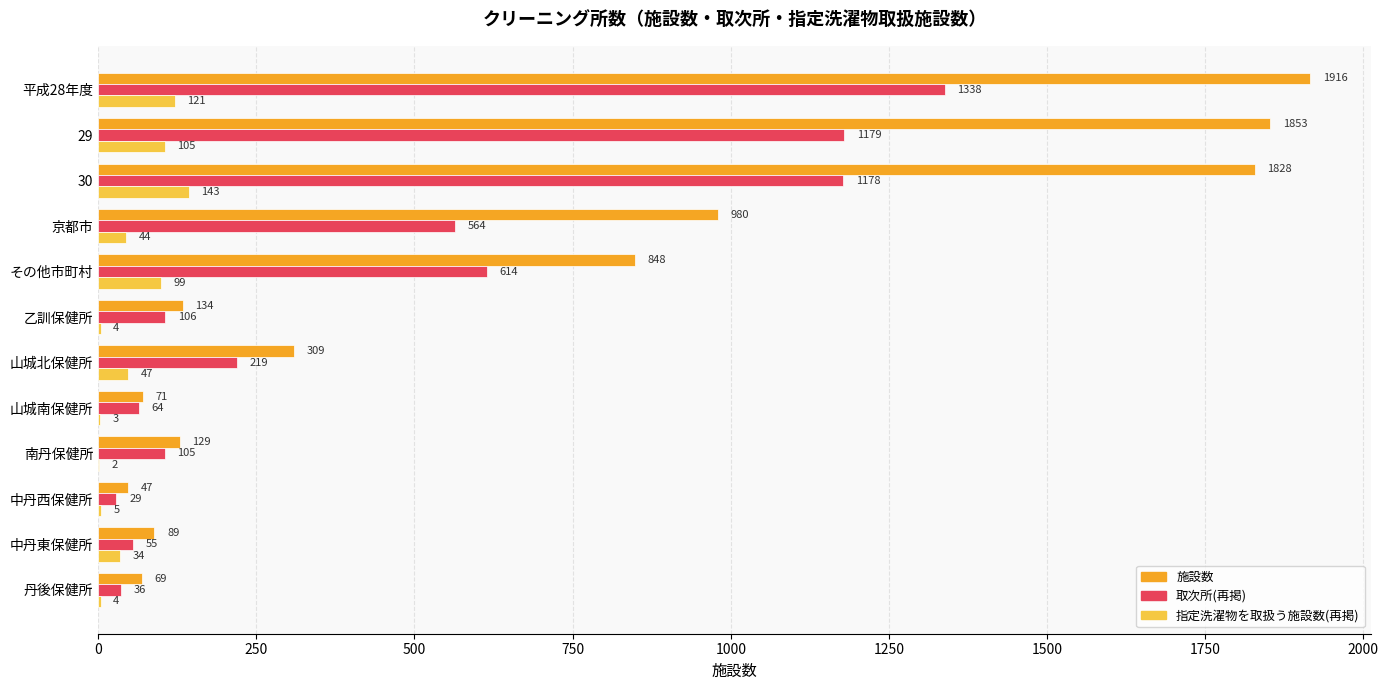

Which label corresponds to the largest value in the chart?

平成28年度